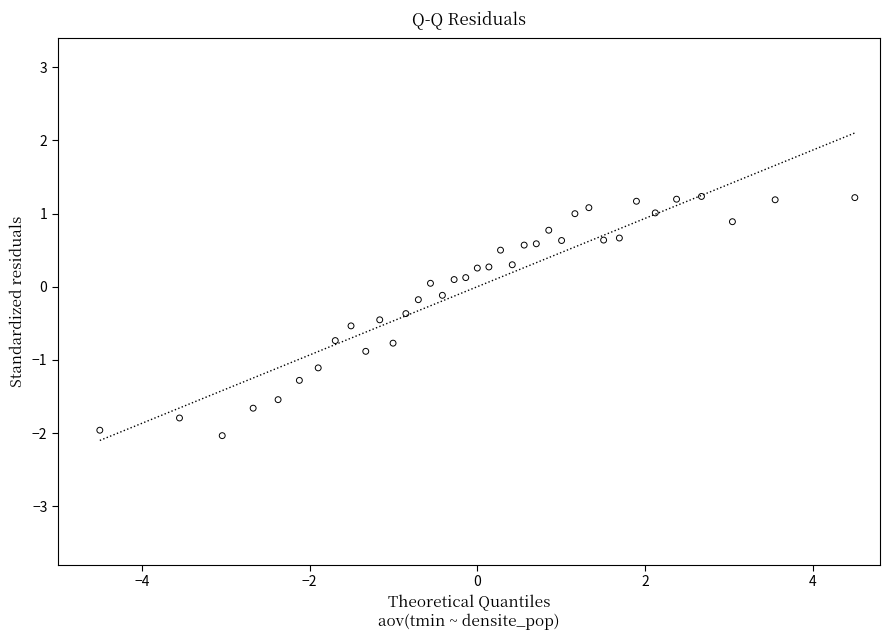

What is the range of X values (max minus min)?

9.0